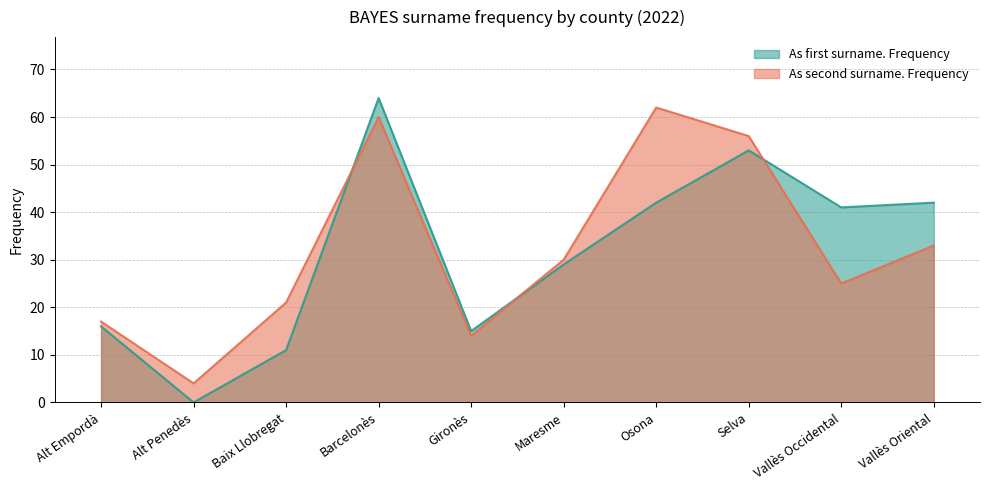

At which label does As first surname. Frequency first exceed 41?

Barcelonès